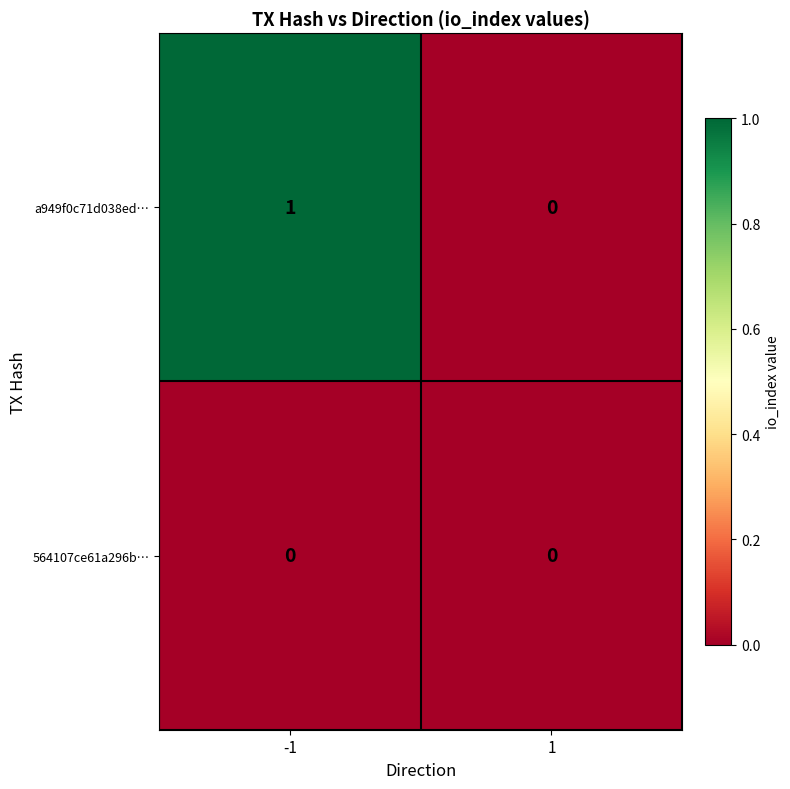

The a949f0c71d038ed… series shows 1 at -1. True or false?

True